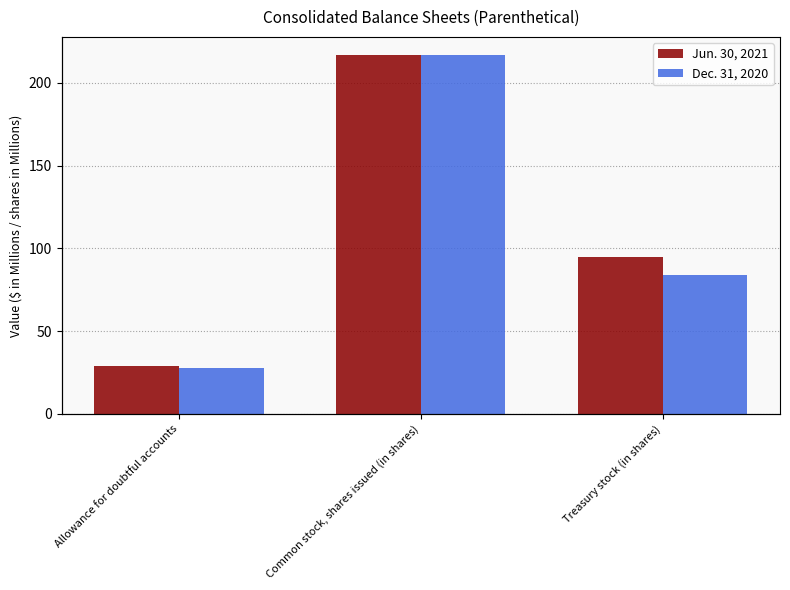

What are all the series names shown in the legend?

Jun. 30, 2021, Dec. 31, 2020